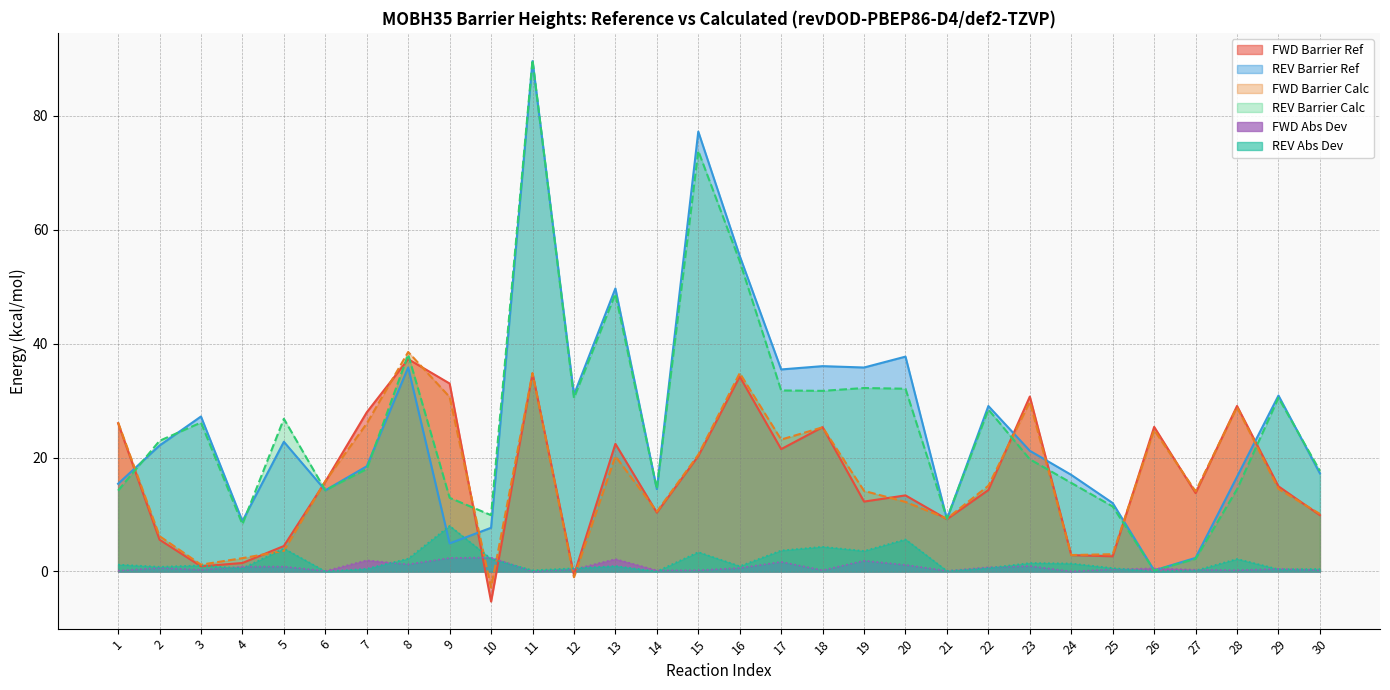

Which series has the largest total across all categories?

REV Barrier Ref